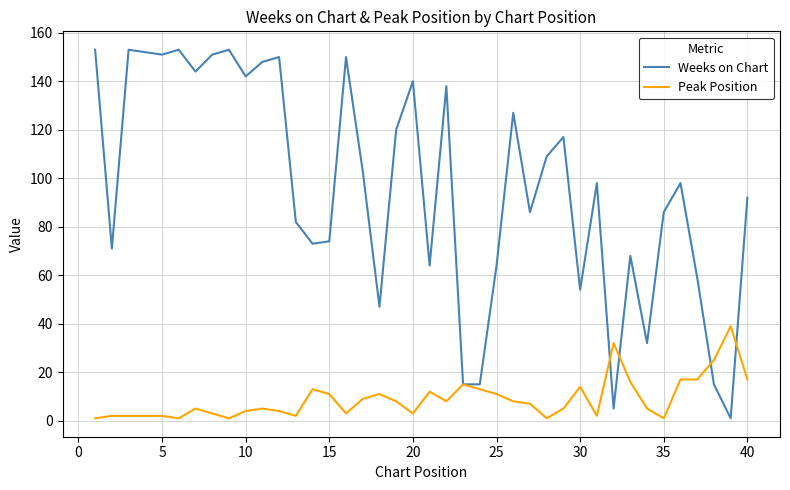

Reading right to left, extract all data points from this chart.

Weeks on Chart: 92	1	15	59	98	86	32	68	5	98	54	117	109	86	127	64	15	15	138	64	140	120	47	103	150	74	73	82	150	148	142	153	151	144	153	151	152	153	71	153
Peak Position: 17	39	25	17	17	1	5	16	32	2	14	5	1	7	8	11	13	15	8	12	3	8	11	9	3	11	13	2	4	5	4	1	3	5	1	2	2	2	2	1